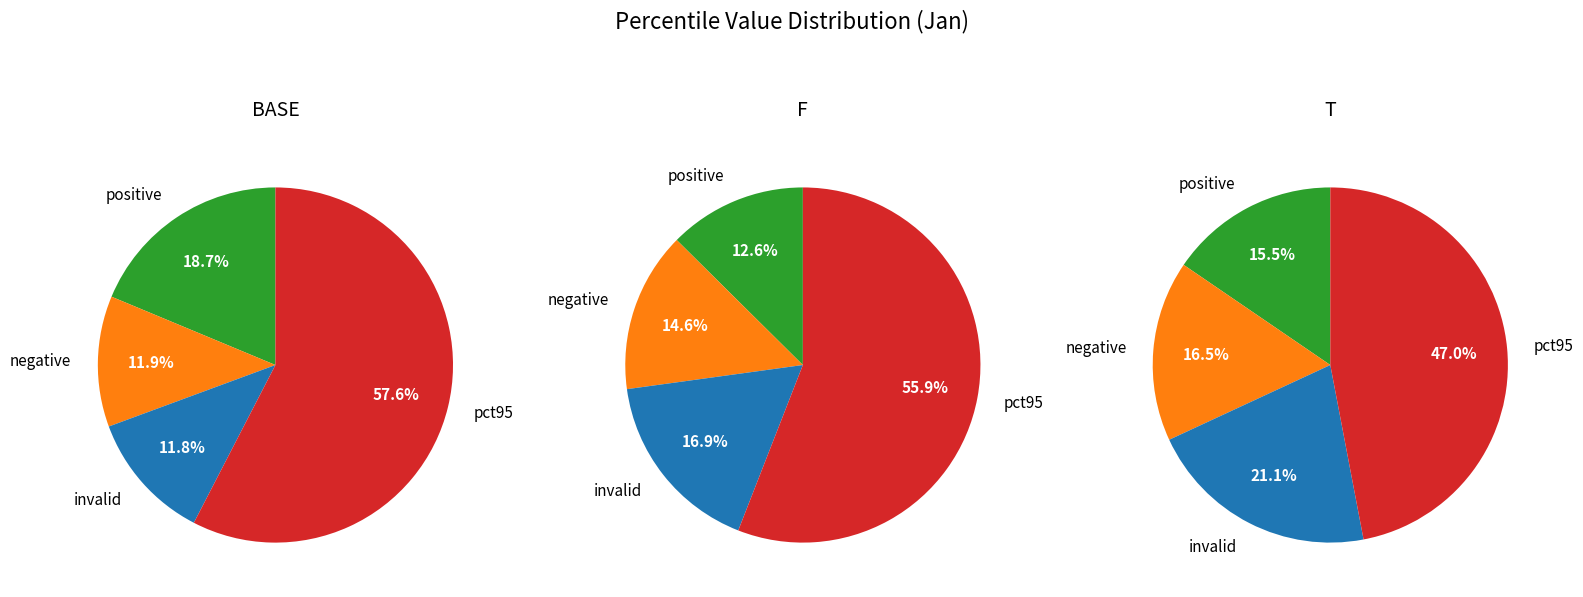

Does pct65 account for over 50% of the chart?

No